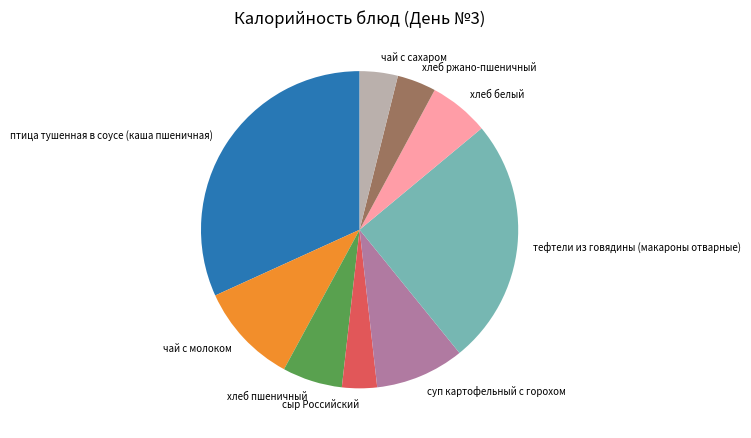

Approximately how many times larger is the value at хлеб белый compared to чай с молоком?

0.6